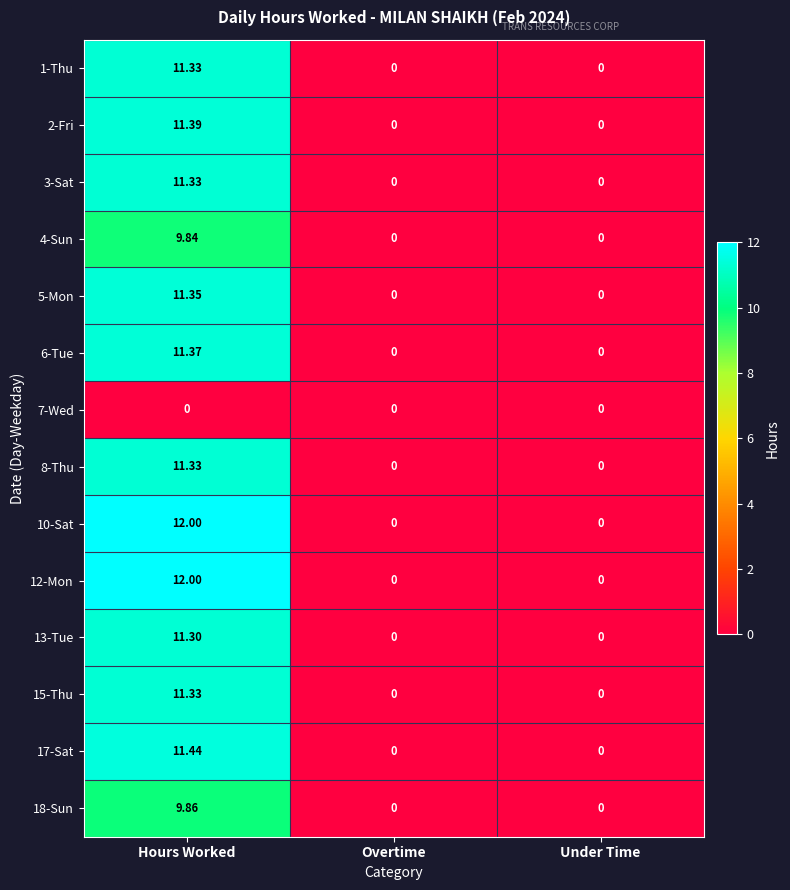

At which category does the chart reach its peak across all series?

Hours Worked